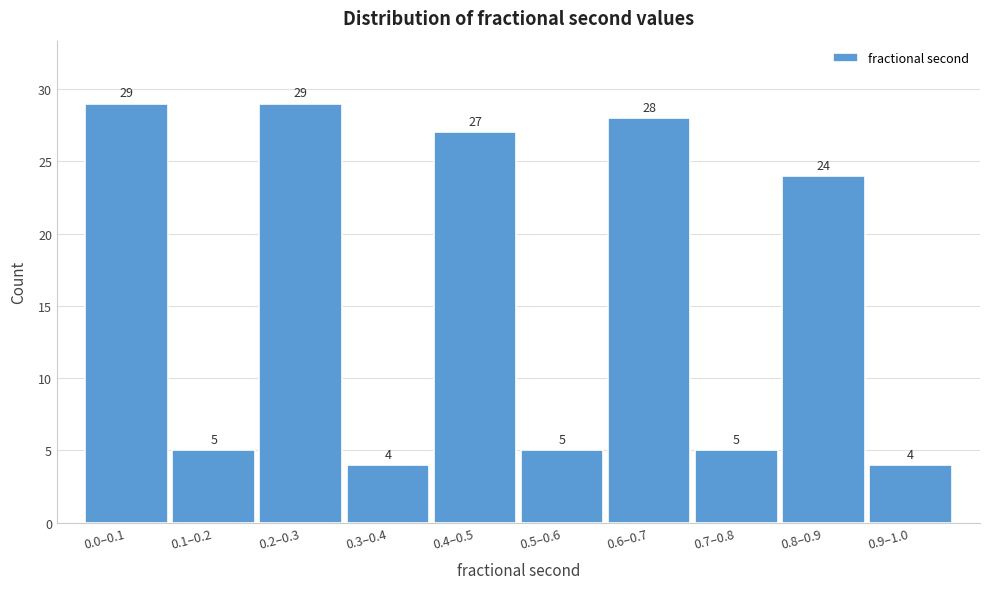

Reading right to left, what are all the values shown in this chart?

4	24	5	28	5	27	4	29	5	29